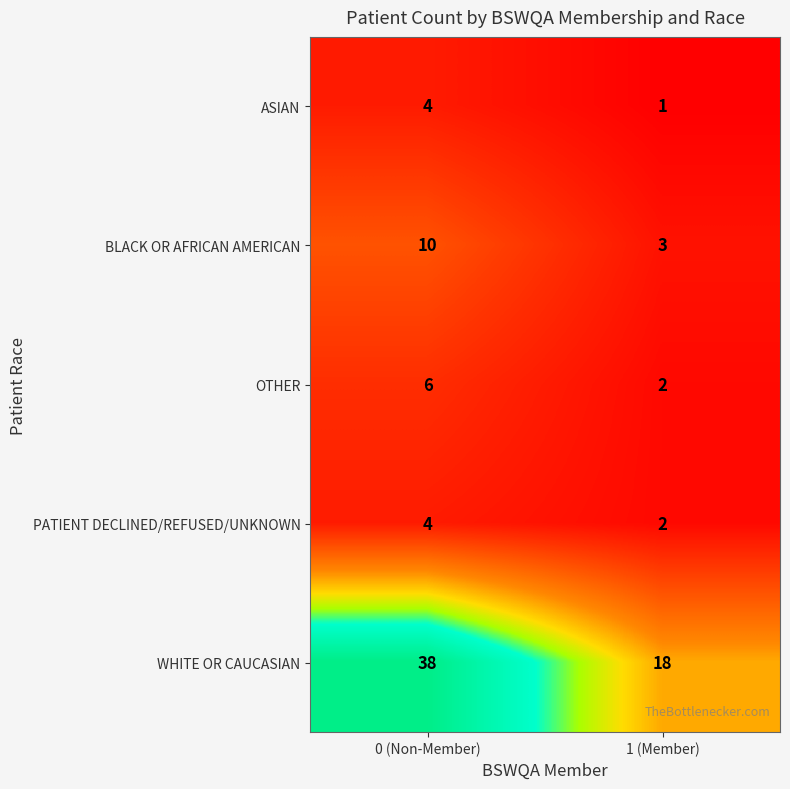

What value does the PATIENT DECLINED/REFUSED/UNKNOWN series have at 0 (Non-Member)?

4